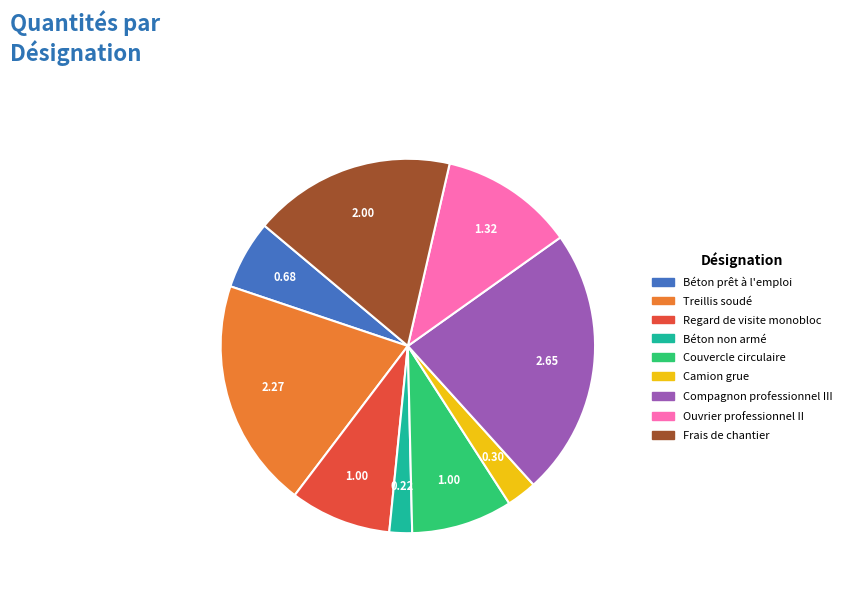

Count the number of slices in the pie.

9